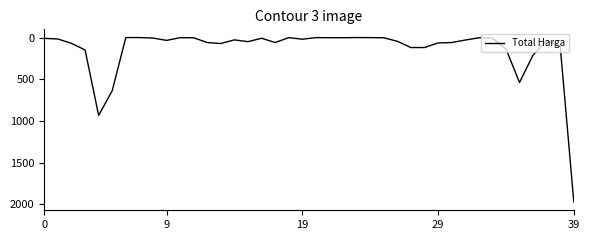

Does the chart have visible grid lines?

No